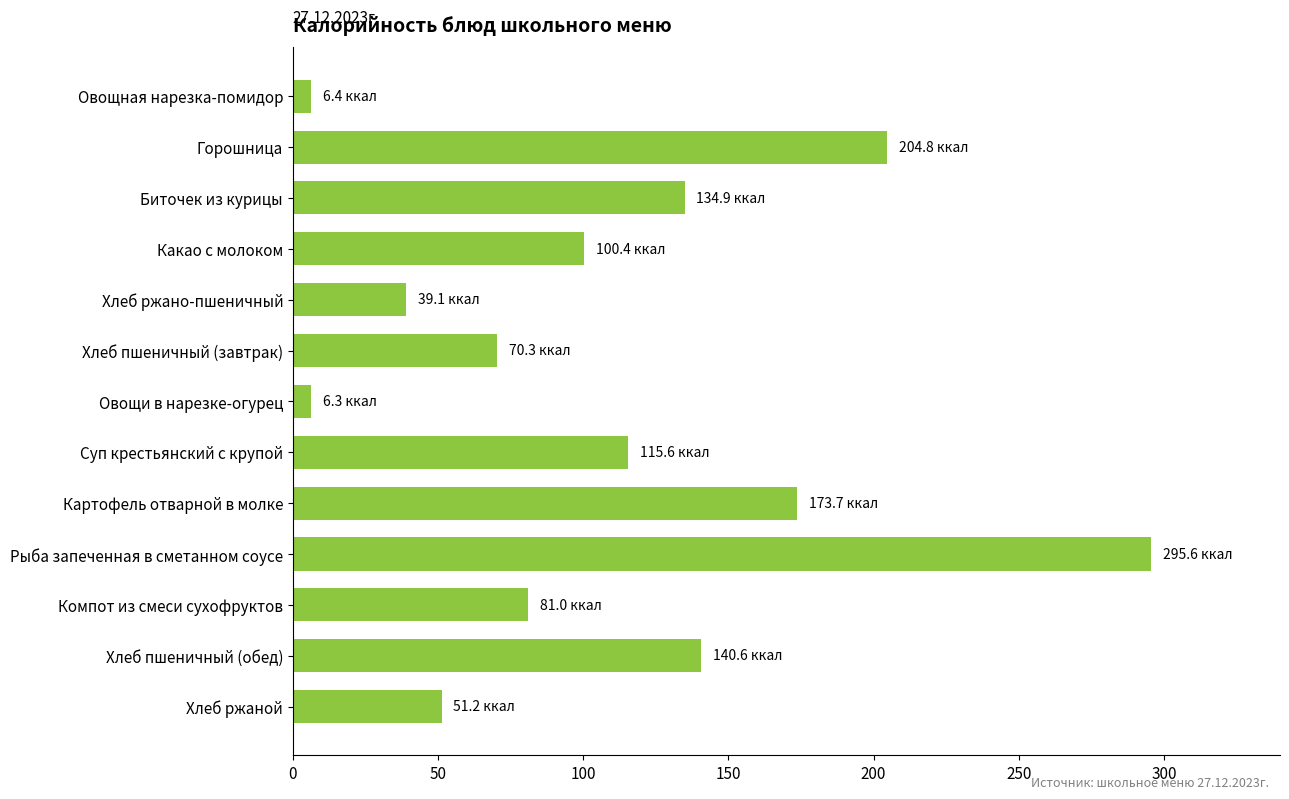

What is the smallest value displayed?

6.3